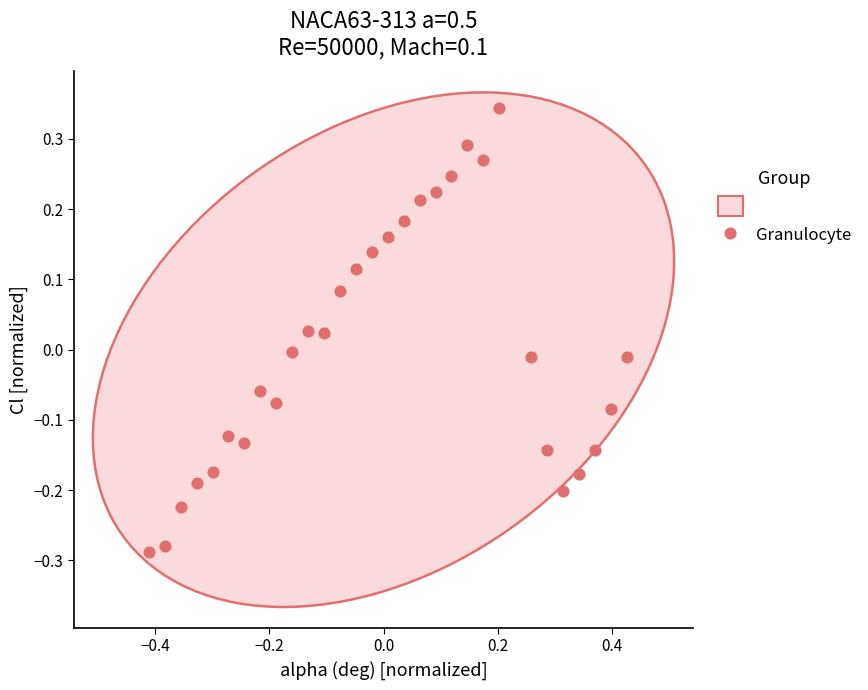

What is the range of X values (max minus min)?

0.8